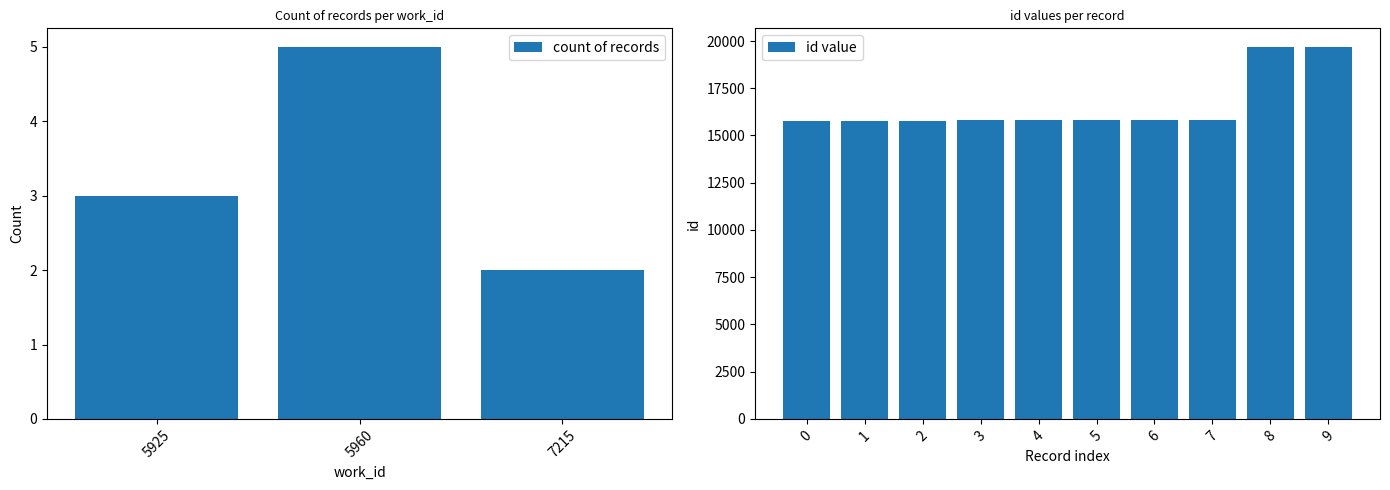

The value of id value at 2 is 3915. True or false?

False